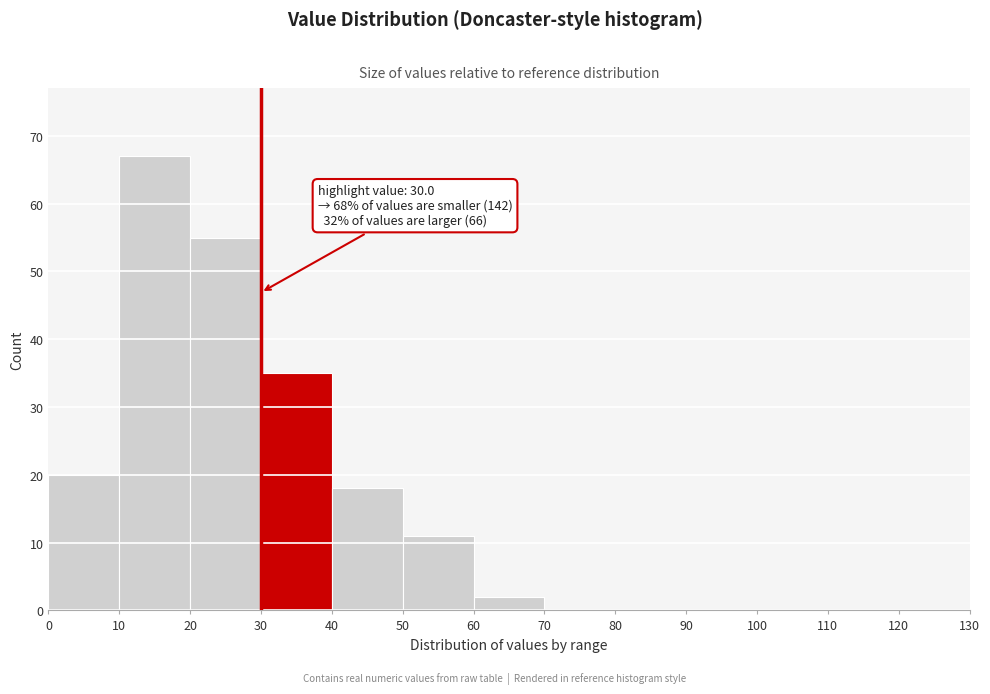

Which range on the x-axis has the tallest bar?

10 to 20